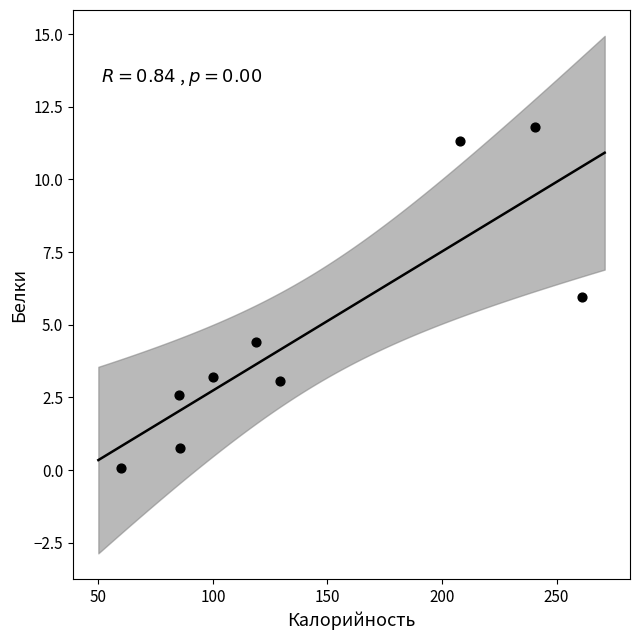

What is the range of X values (max minus min)?

201.0